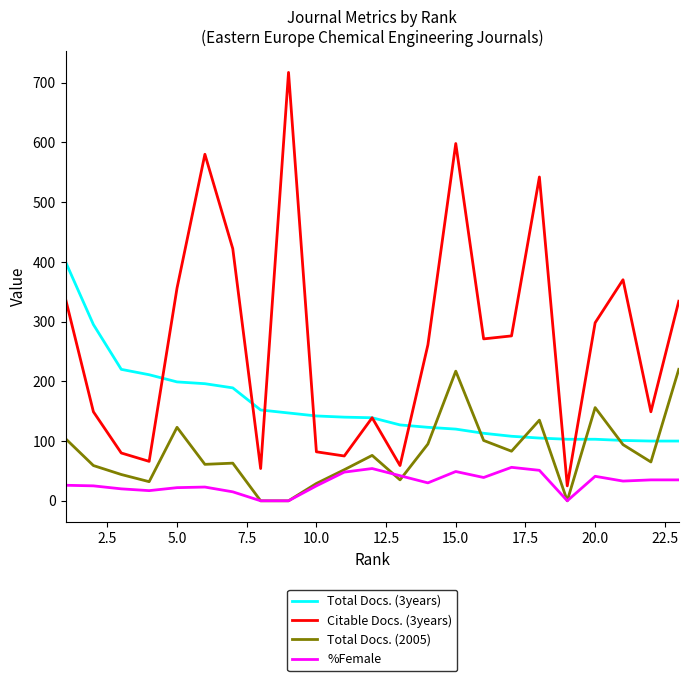

Rank the series by their average value, from highest to lowest.

Citable Docs. (3years), Total Docs. (3years), Total Docs. (2005), %Female